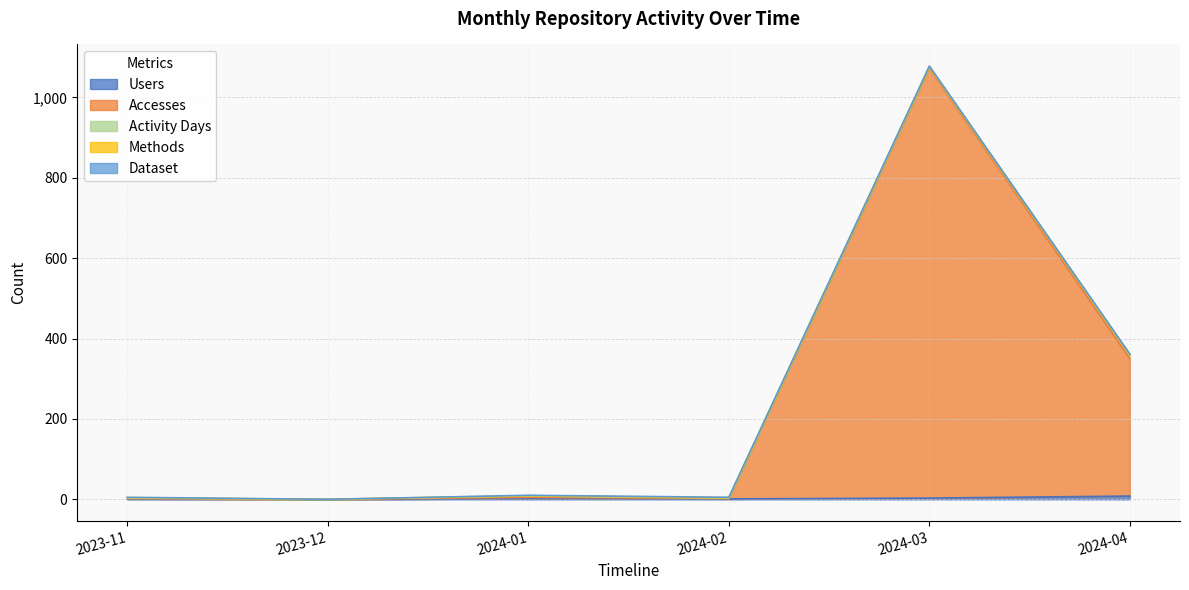

What is the label of the 4th point from the right?

2024-01